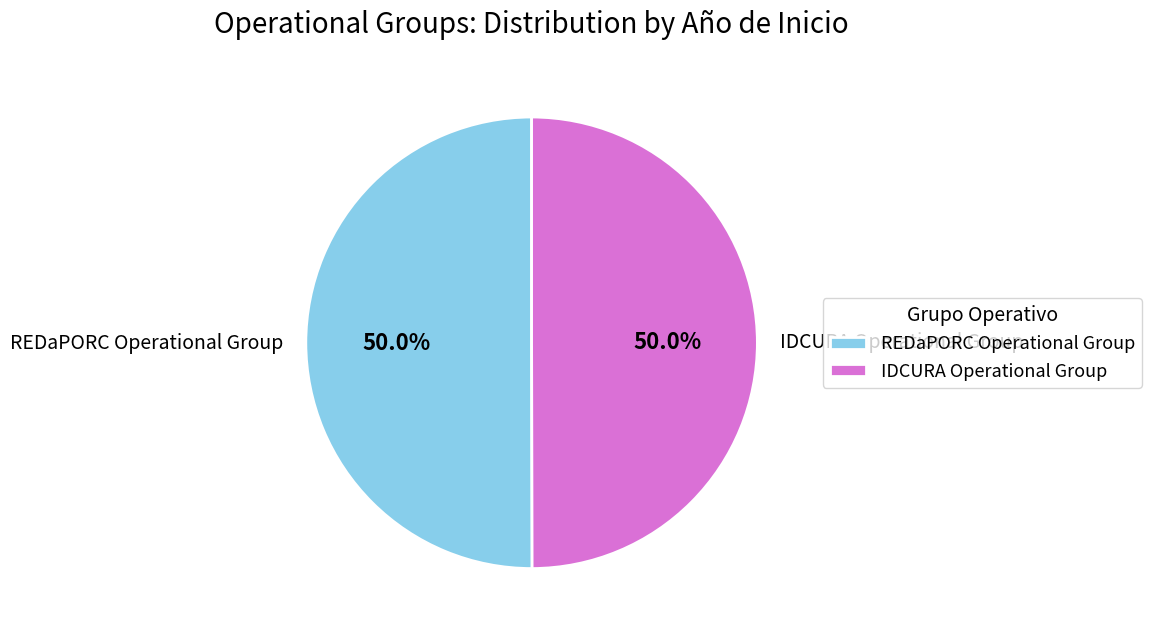

Do IDCURA Operational Group and REDaPORC Operational Group together represent more than half of the pie?

Yes